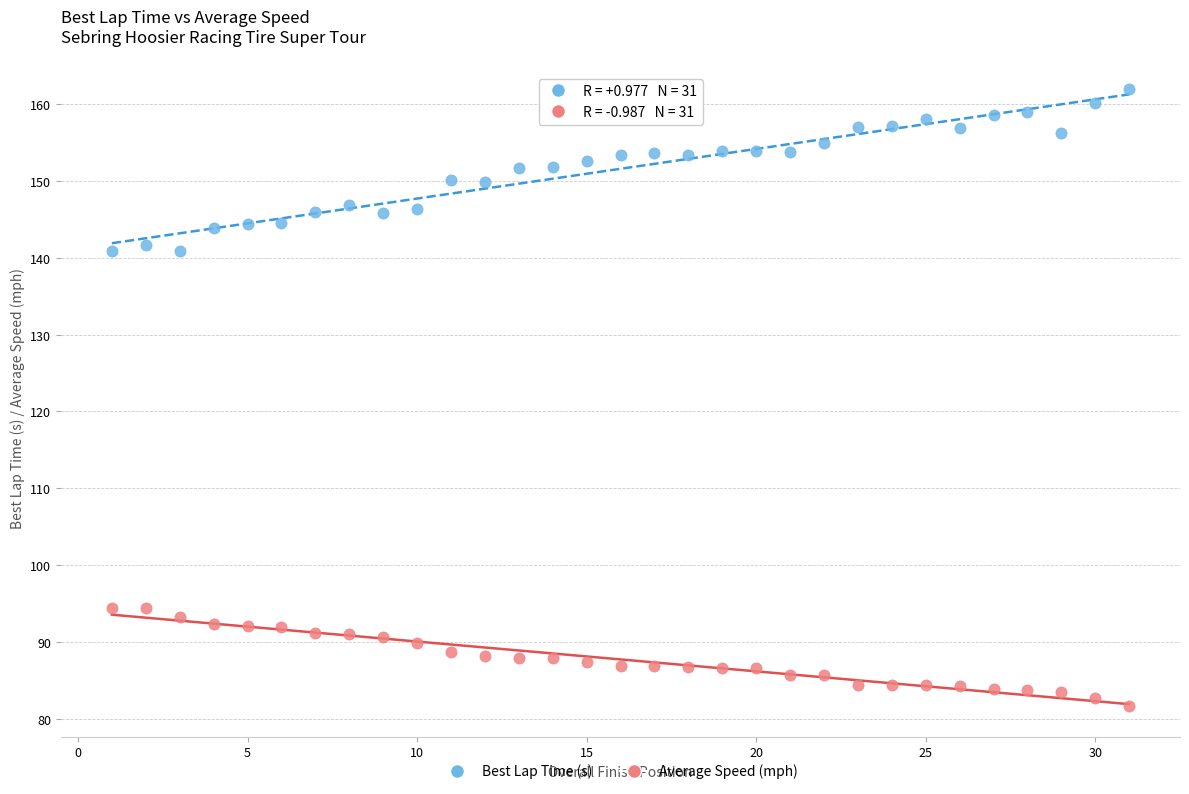

Which series contains the highest Y value?

Best Lap Time (s)